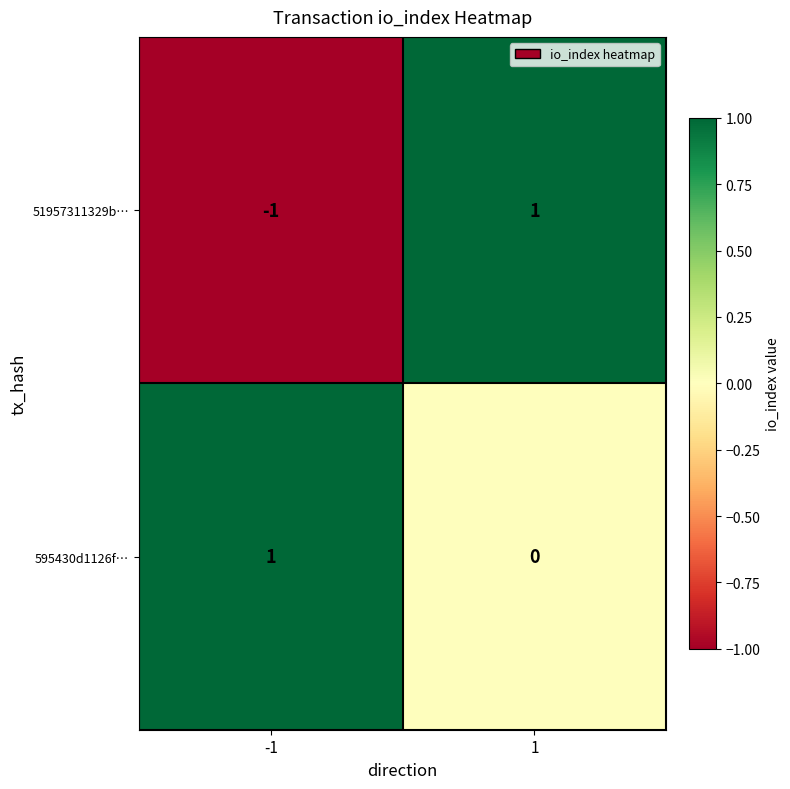

Reading right to left, what are all the values shown in this chart?

51957311329b…: 1=1	-1=-1
595430d1126f…: 1=0	-1=1